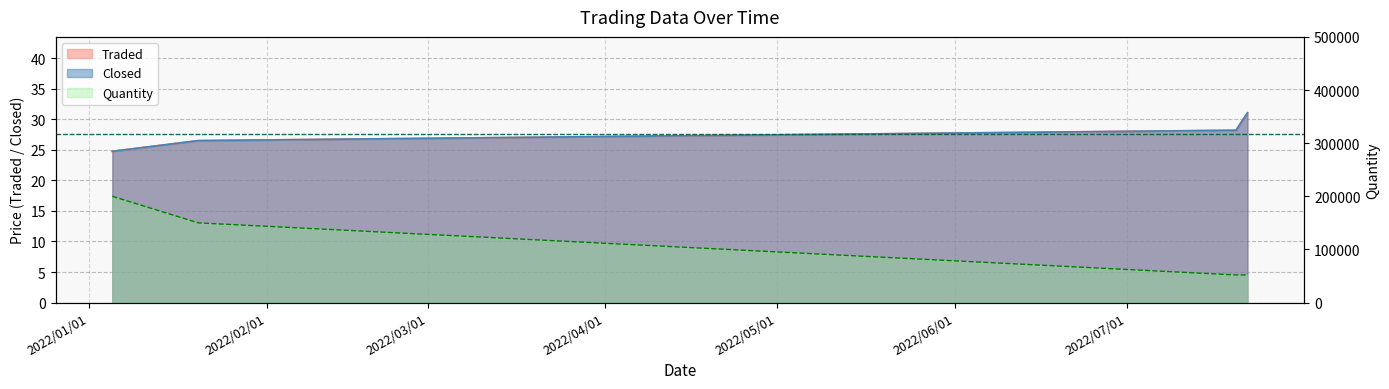

What is the sum of all Closed values?

110.5